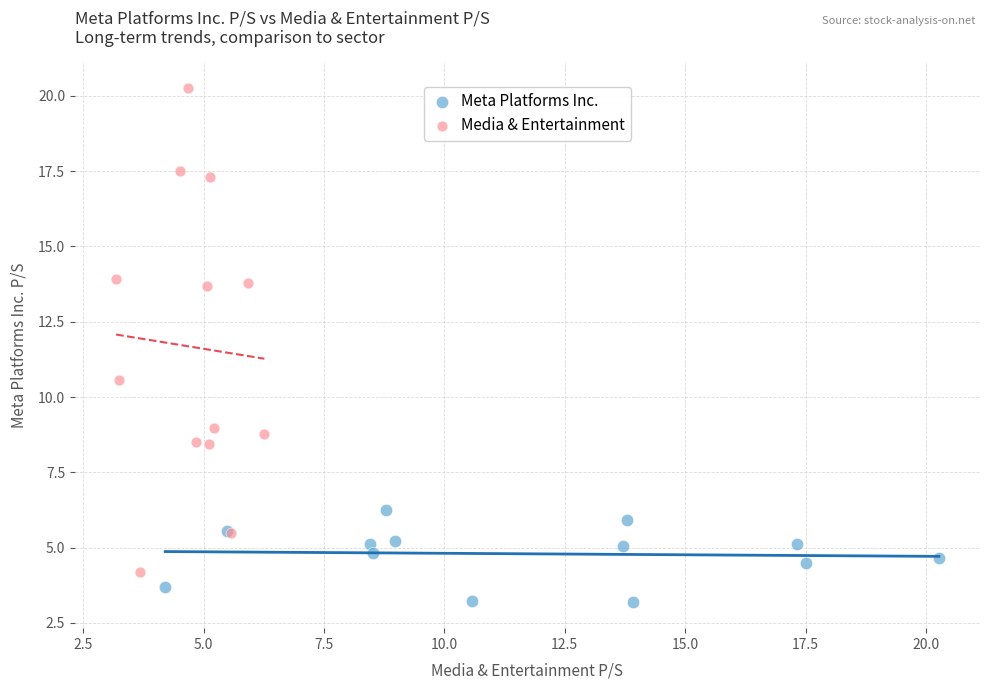

Which series contains the lowest Y value?

Meta Platforms Inc.